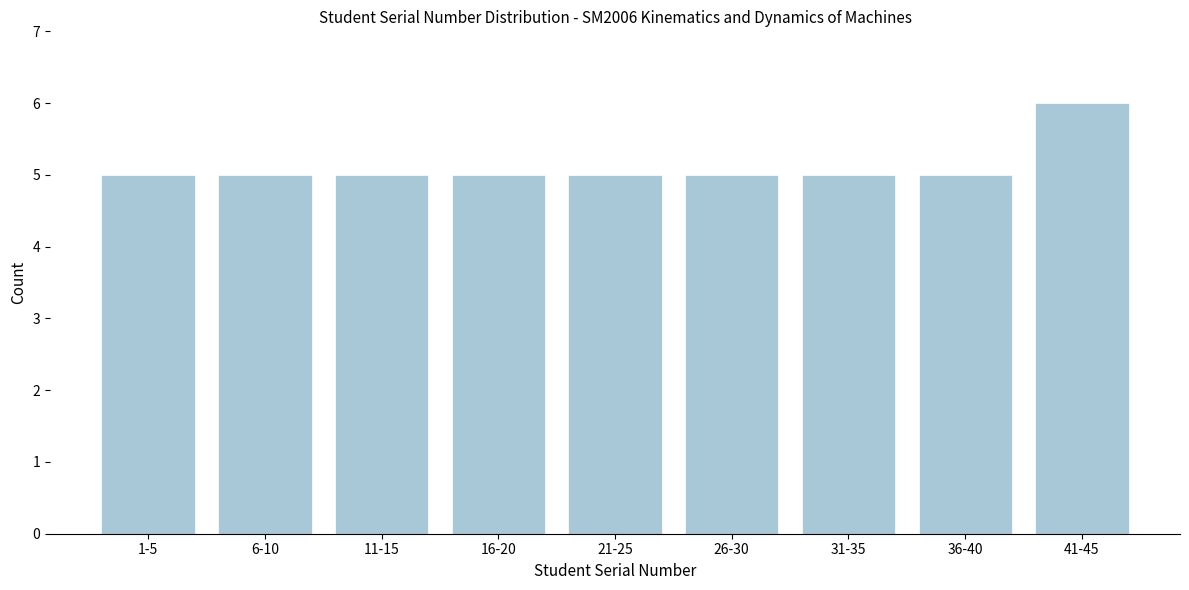

Reading left to right, transcribe all the data shown in this chart.

5	5	5	5	5	5	5	5	6